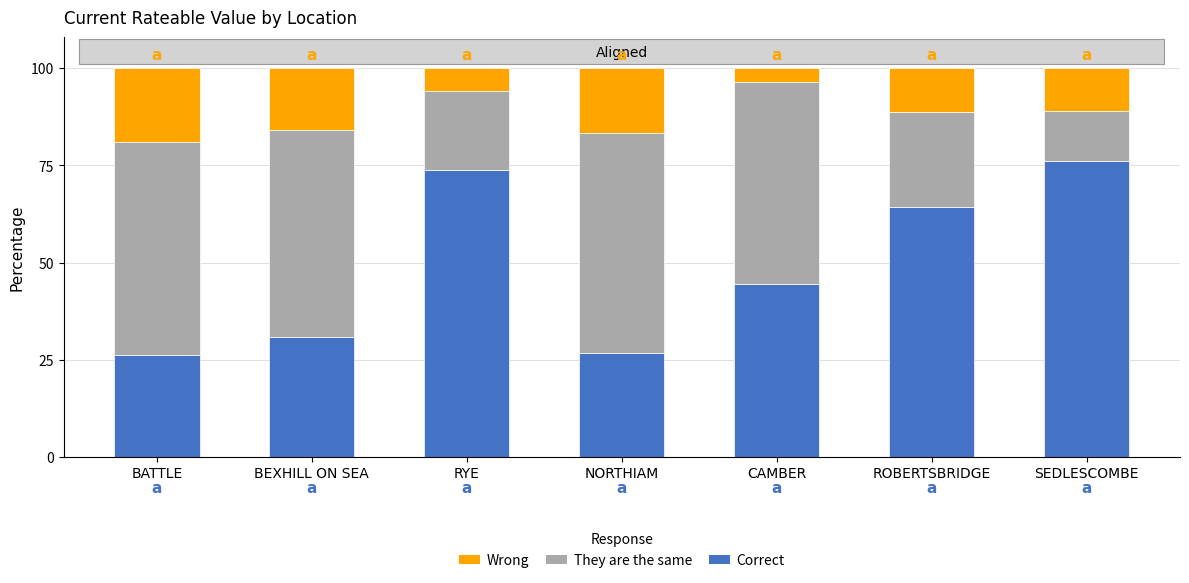

Are the bars grouped side by side (vs. stacked)?

No